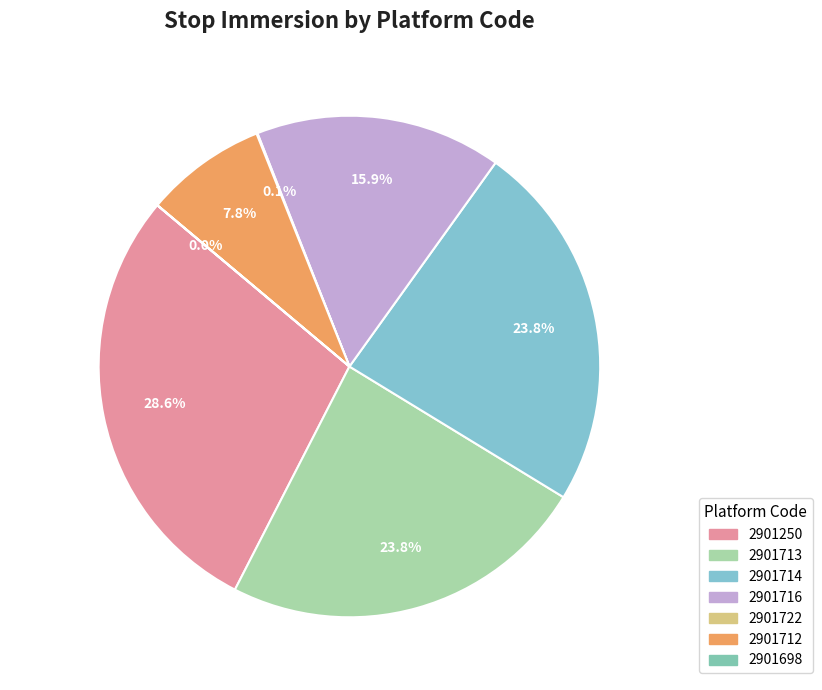

Does 2901716 account for over 50% of the chart?

No